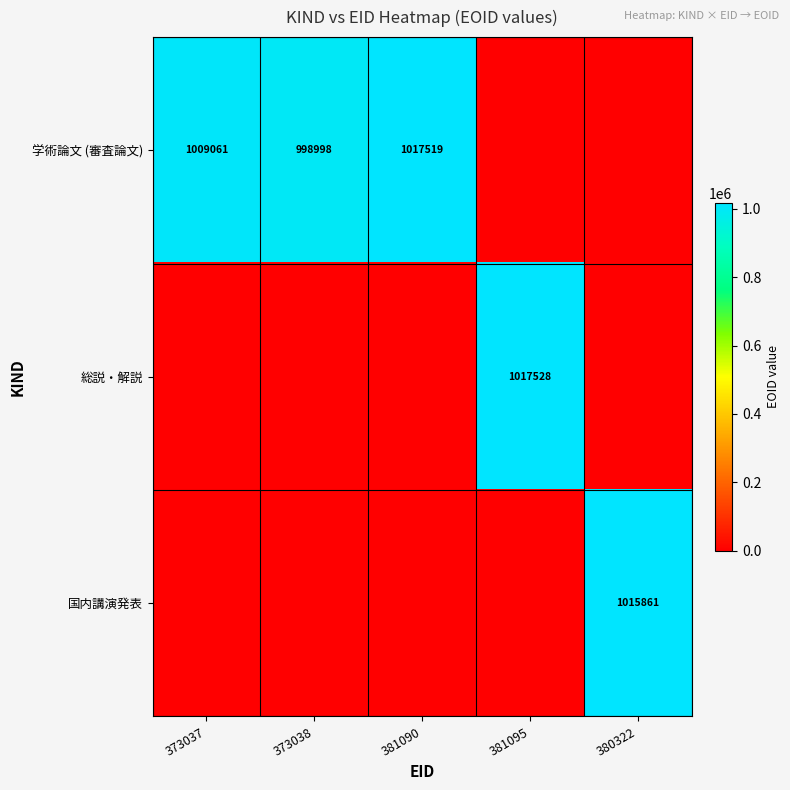

The value of 国内講演発表 at 380322 is 1536202. True or false?

False